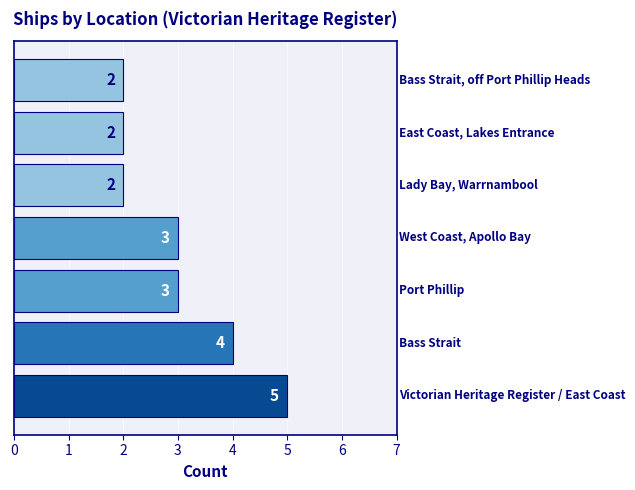

What is the greatest value displayed?

5